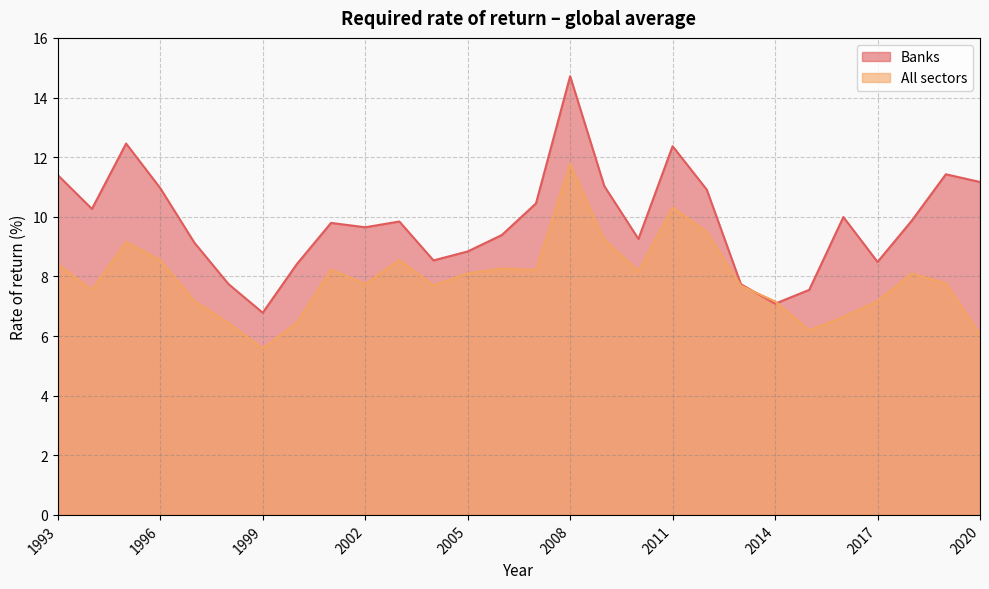

What value does the All sectors series have at 2008?

11.8